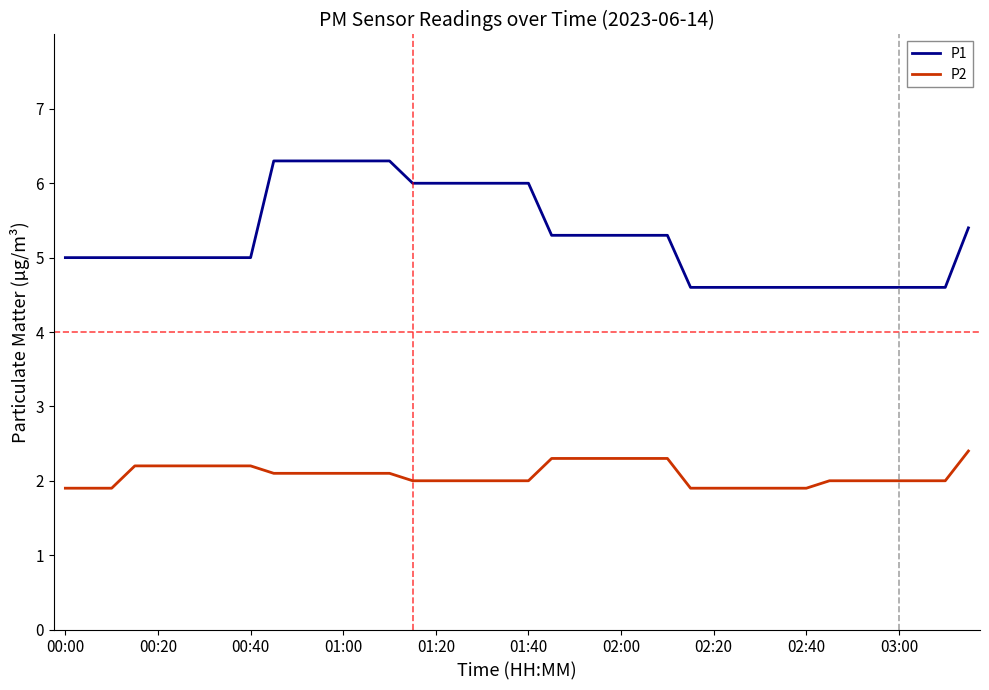

List the series in order of their overall mean, lowest first.

P2, P1